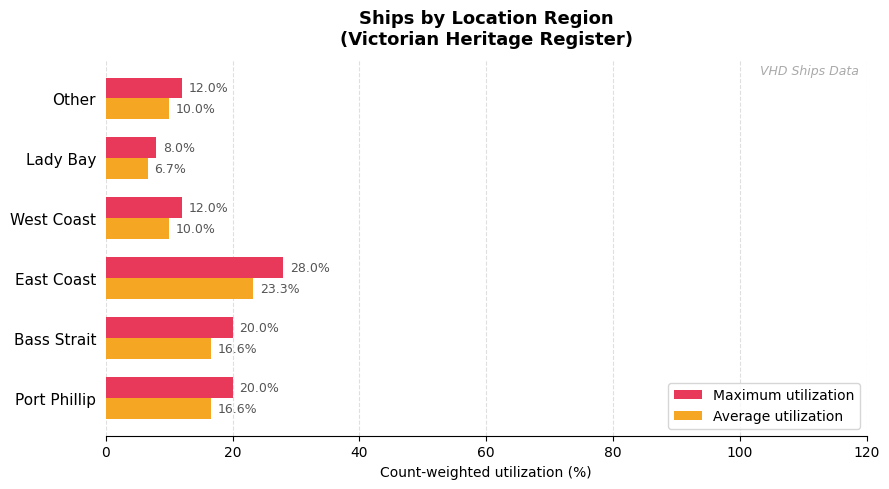

What is the difference between the highest and lowest values at Lady Bay?

1.3